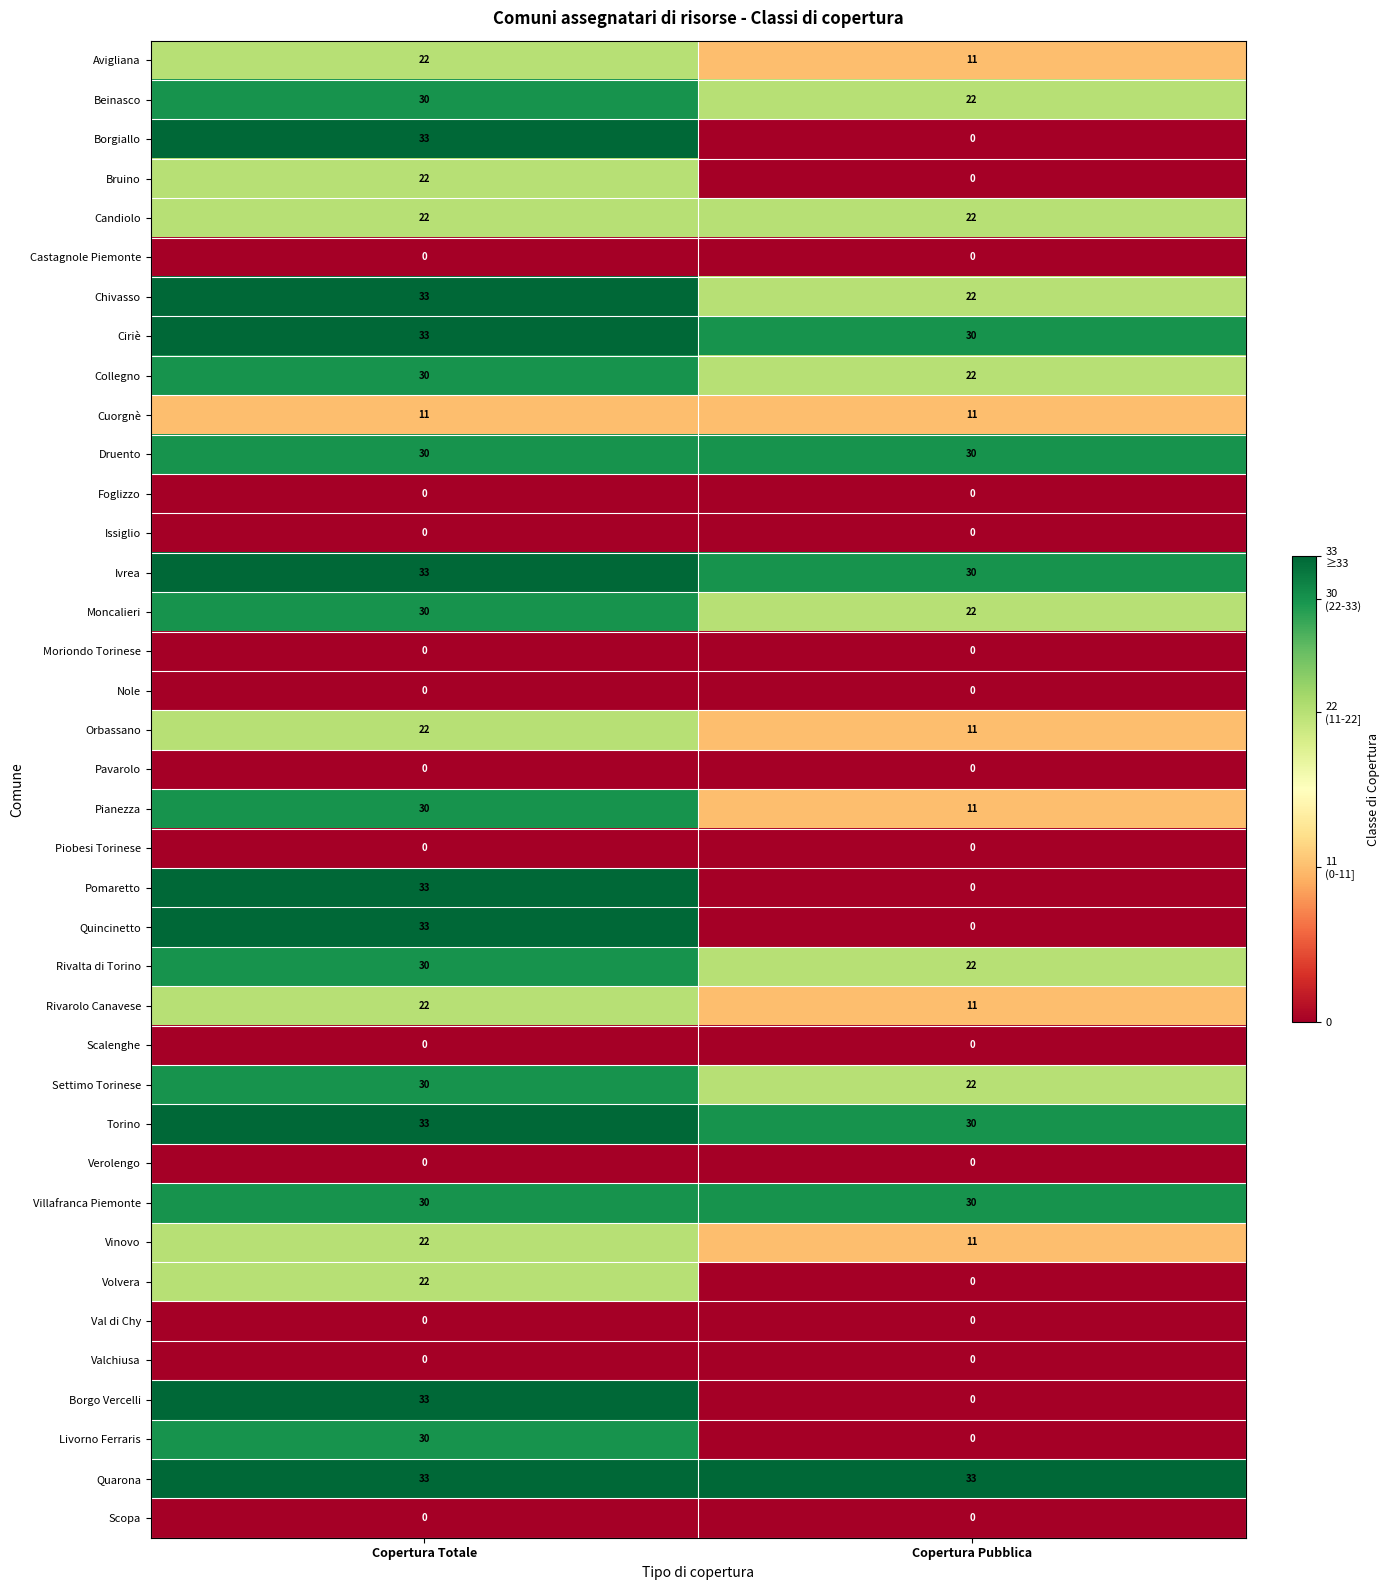

At which category is the sum across all series the highest?

Copertura Totale